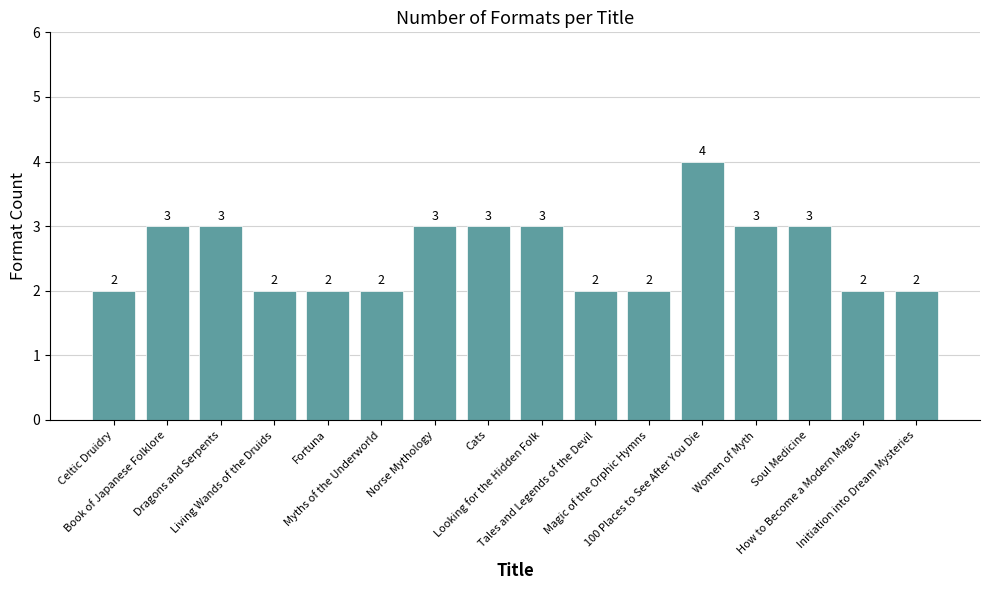

What is the maximum value shown in the chart?

4